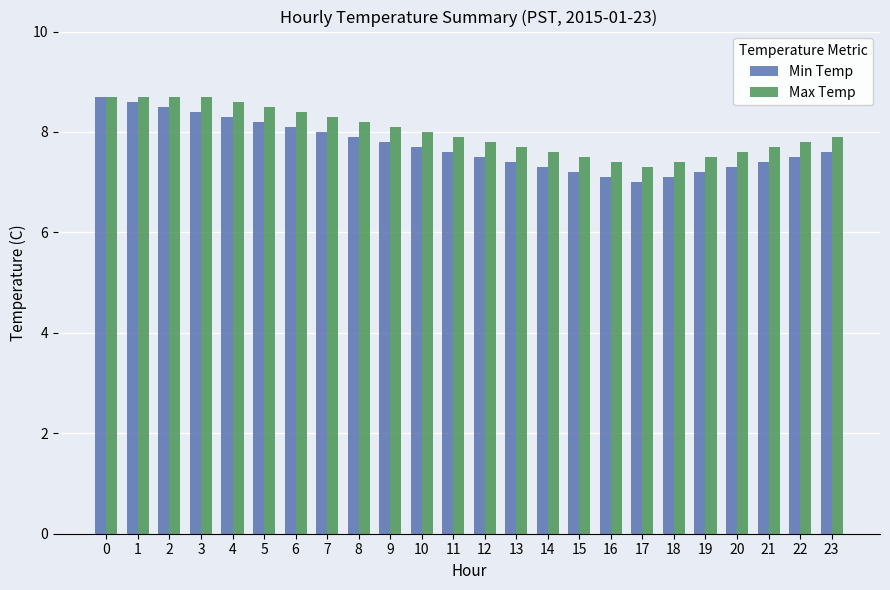

What is the minimum value for Max Temp?

7.3